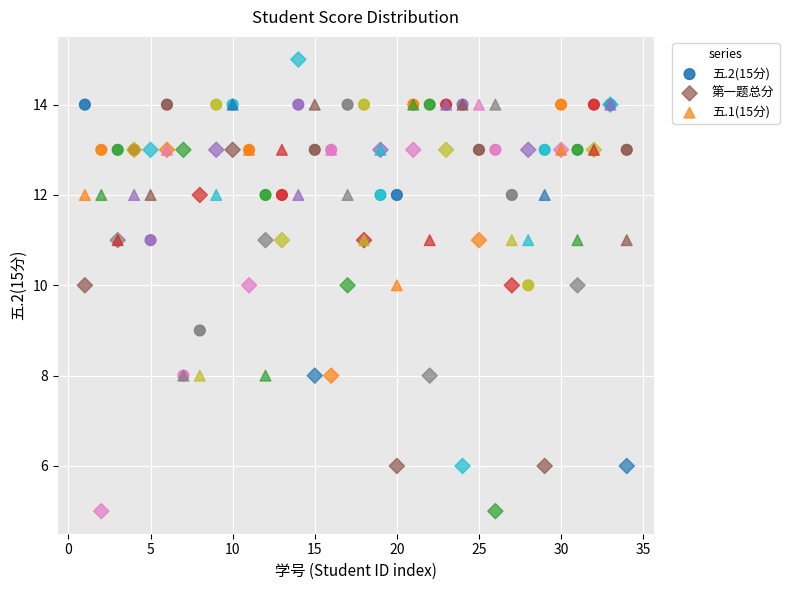

What are all the series names shown in the legend?

五.2(15分), 第一题总分, 五.1(15分)